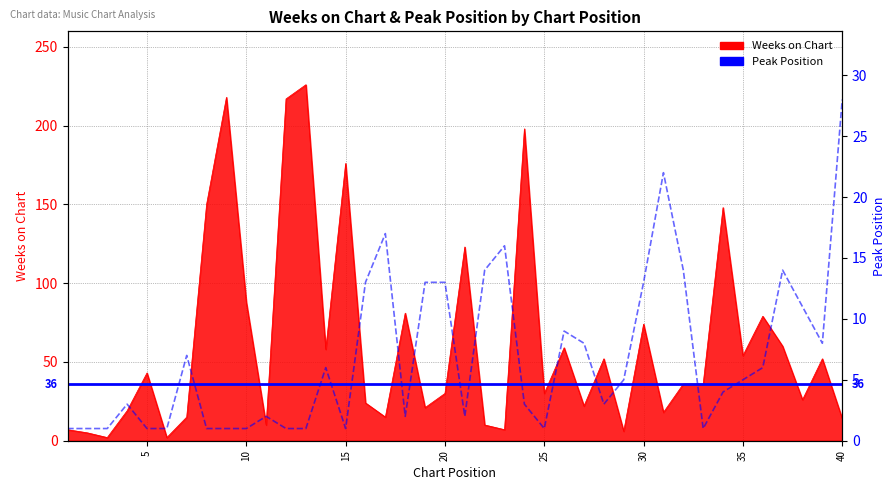

How many distinct data groups are displayed?

2